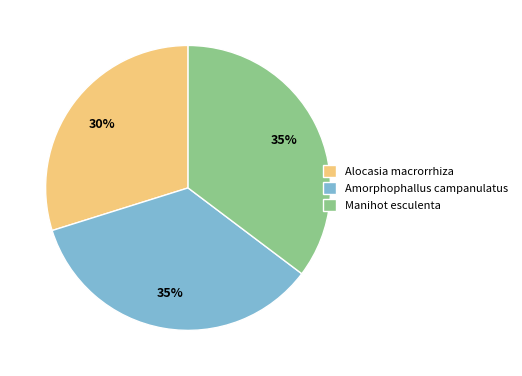

To the nearest percent, what is the combined percentage of Amorphophallus campanulatus and Alocasia macrorrhiza?

65%